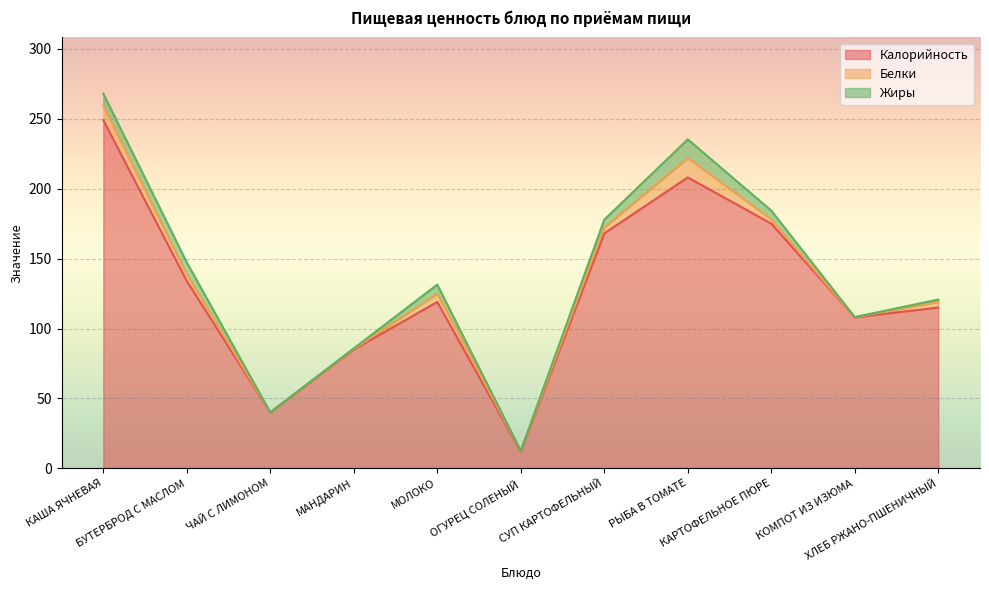

Which series has the widest spread of values?

Калорийность